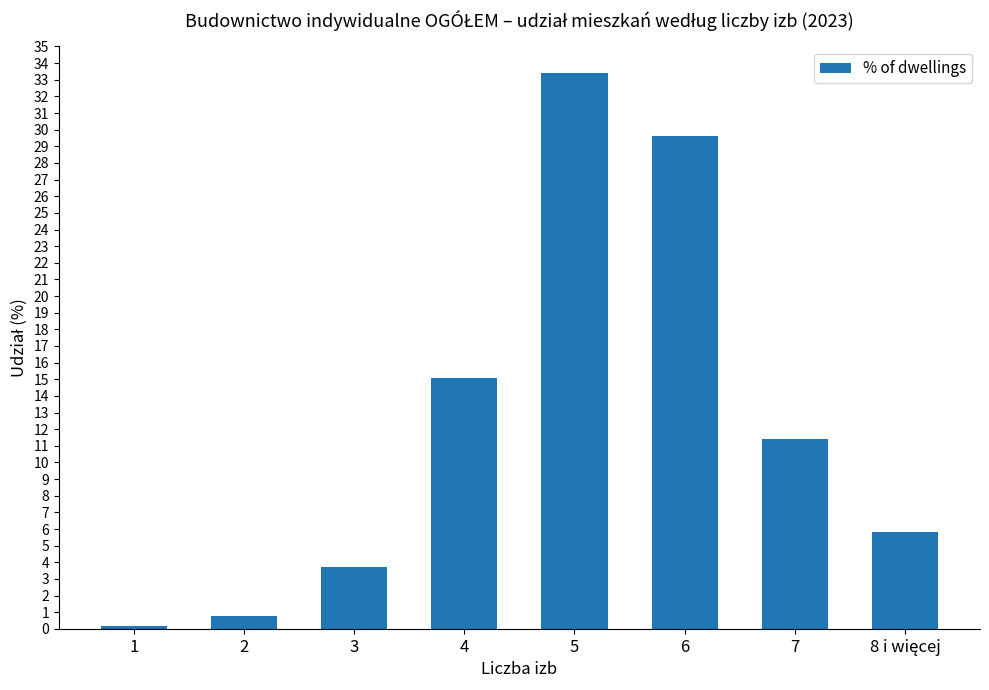

At which label is the value closest to 16?

4